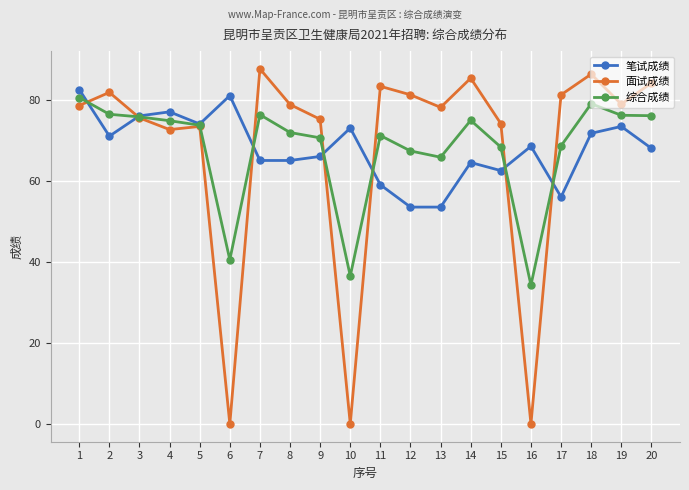

Between which two adjacent categories do 面试成绩 and 笔试成绩 first intersect?

1 and 2